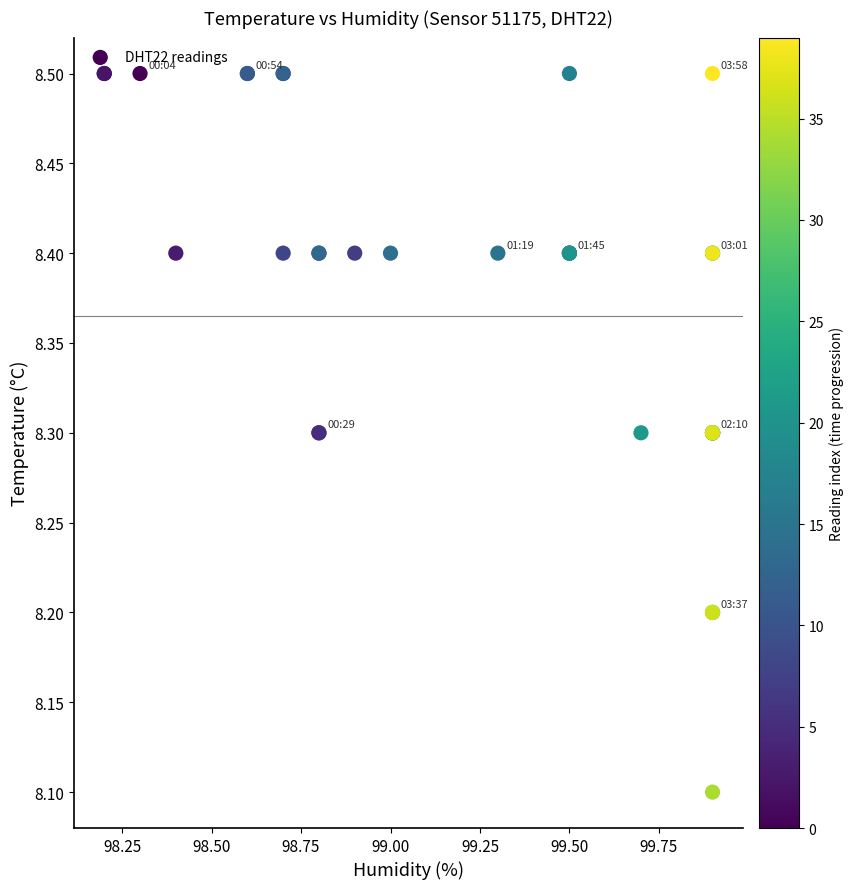

What Y value in the scatter plot is closest to 8?

8.1